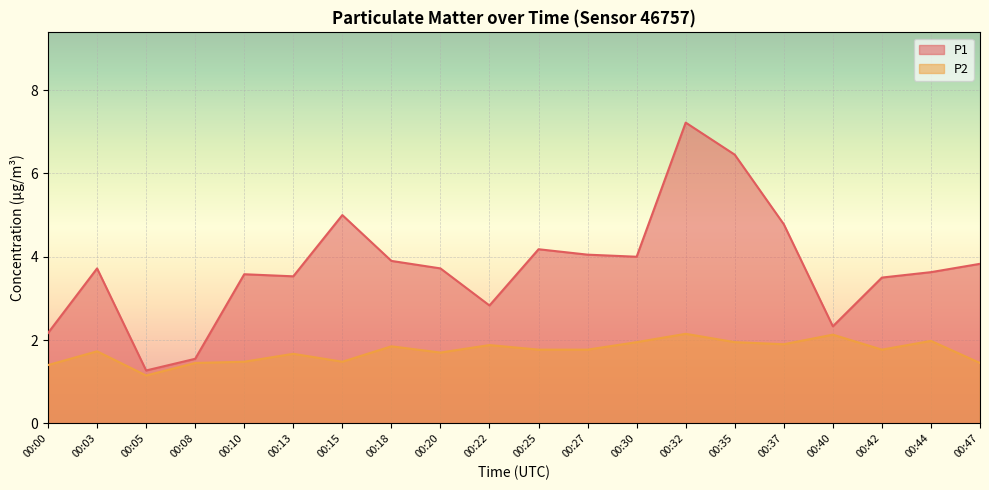

At which category does P1 reach its first local valley?

00:05